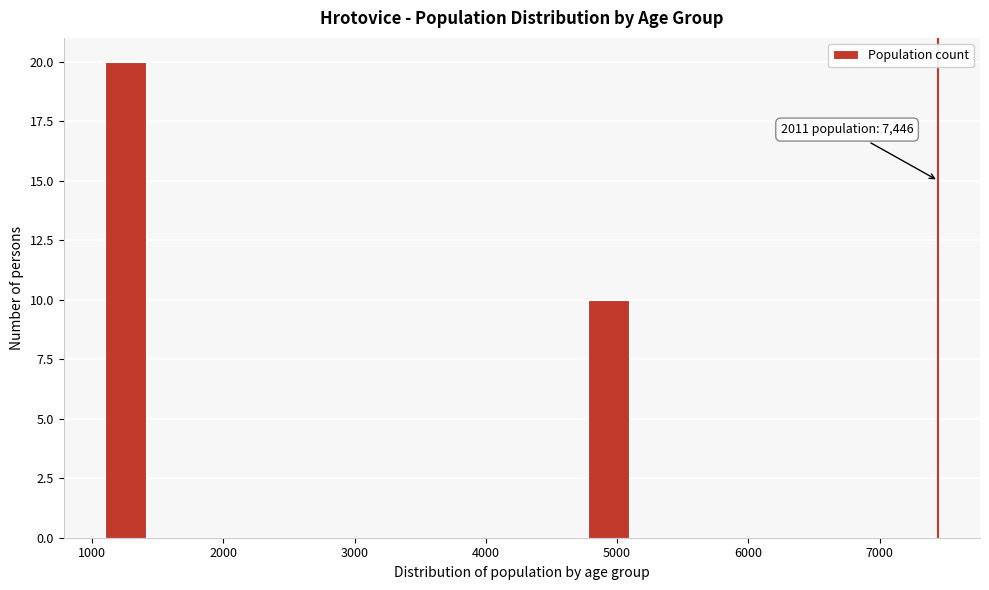

Around what value on the x-axis is the tallest bar? Give the approximate position of its centre, as read against the axis.

1300